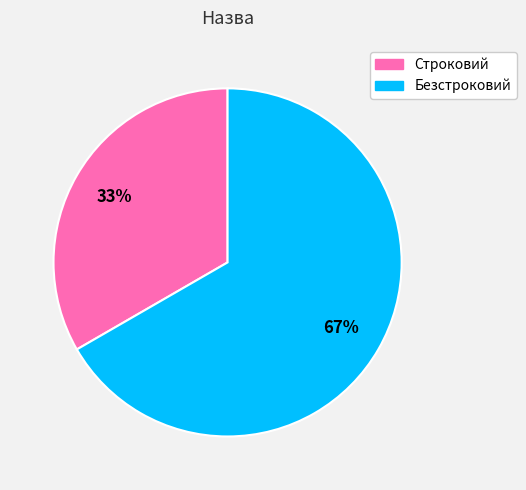

Count the number of slices in the pie.

2